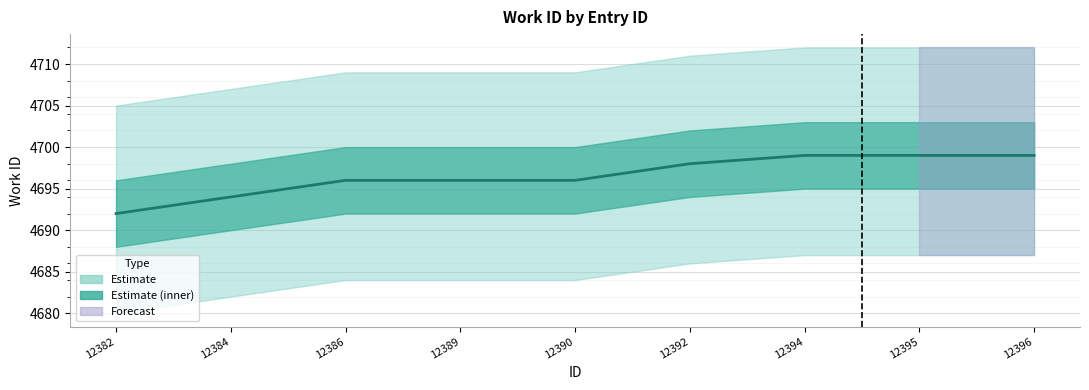

At which category does the chart reach its peak across all series?

12394